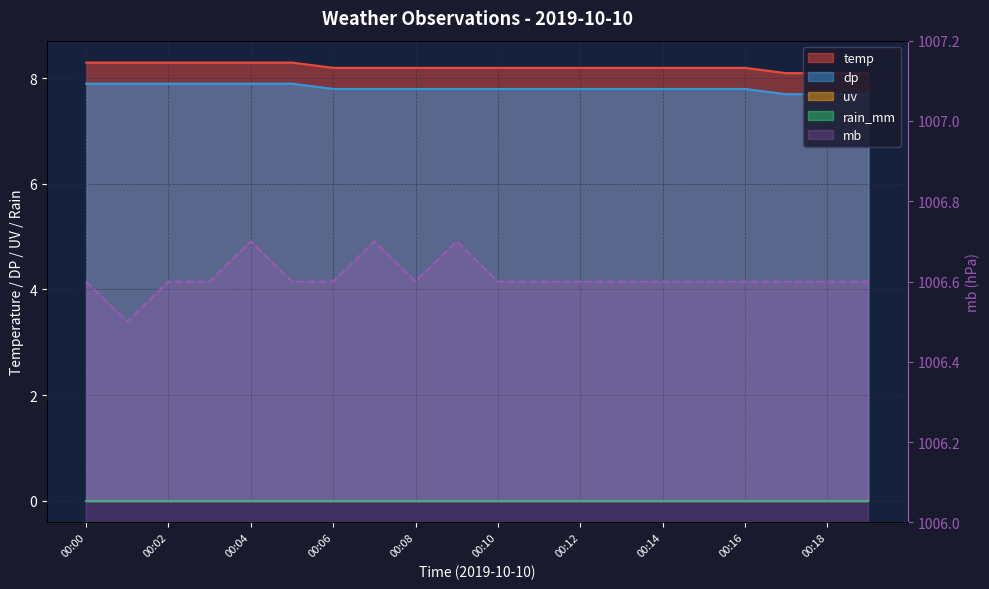

What is the difference between the second highest and second lowest values in the dp series?

0.2